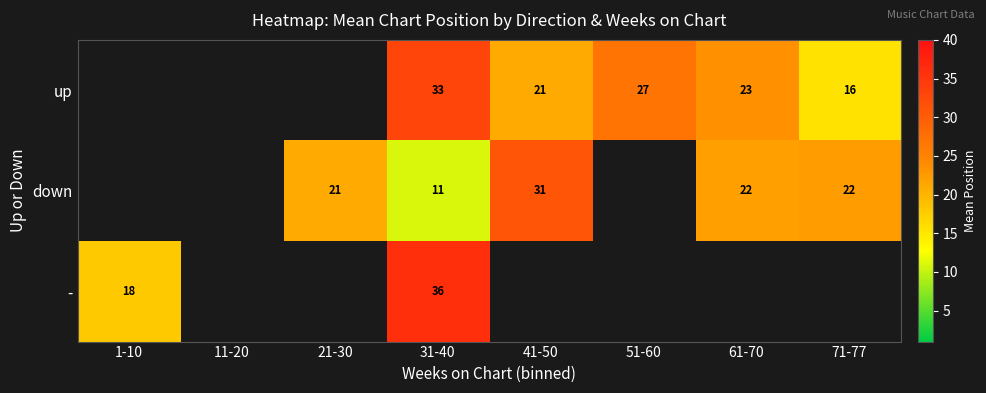

Between 51-60 and 41-50, which is larger?

51-60